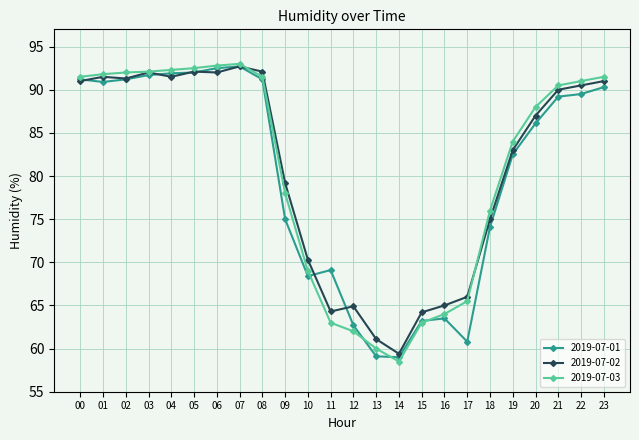

Which series changed the most between 09 and 16?

2019-07-02